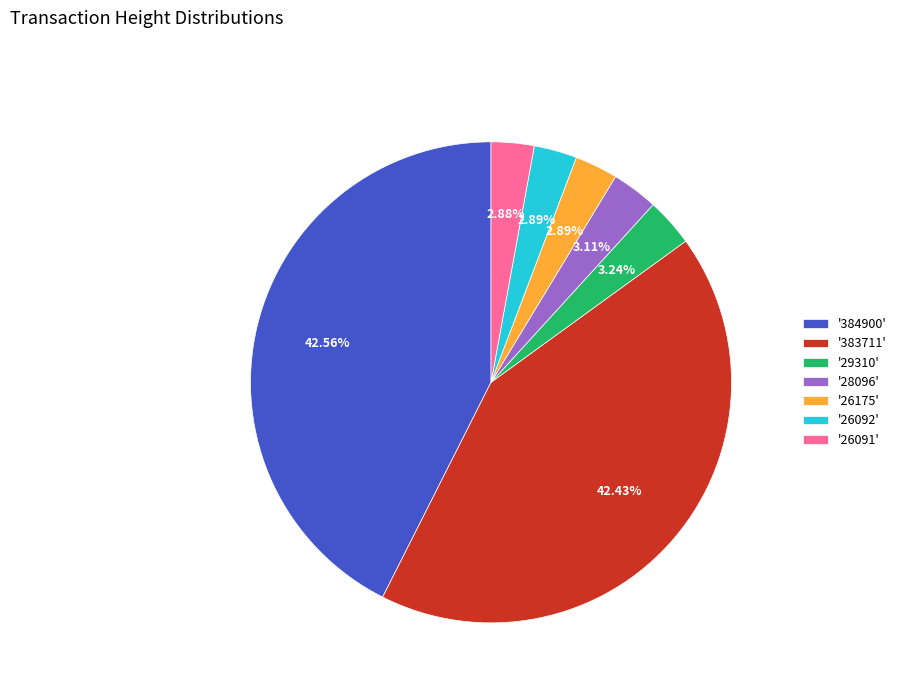

Which has a higher value, '26175' or '384900'?

'384900'